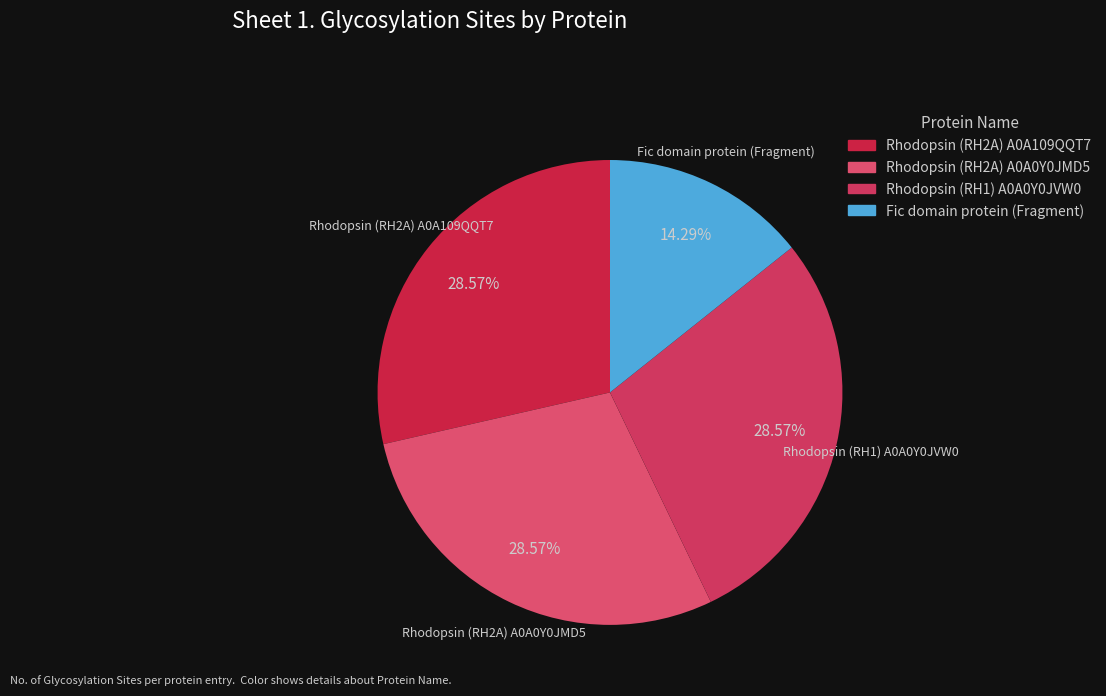

Between Fic domain protein (Fragment) and Rhodopsin (RH2A) A0A109QQT7, which is larger?

Rhodopsin (RH2A) A0A109QQT7